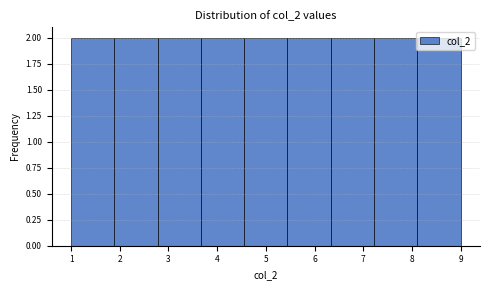

How tall is the bar that spans 8.1 to 9.0 on the x-axis? Neither the bar edges nor the heights are printed on the chart, so give them approximately, as read against the axes.

2